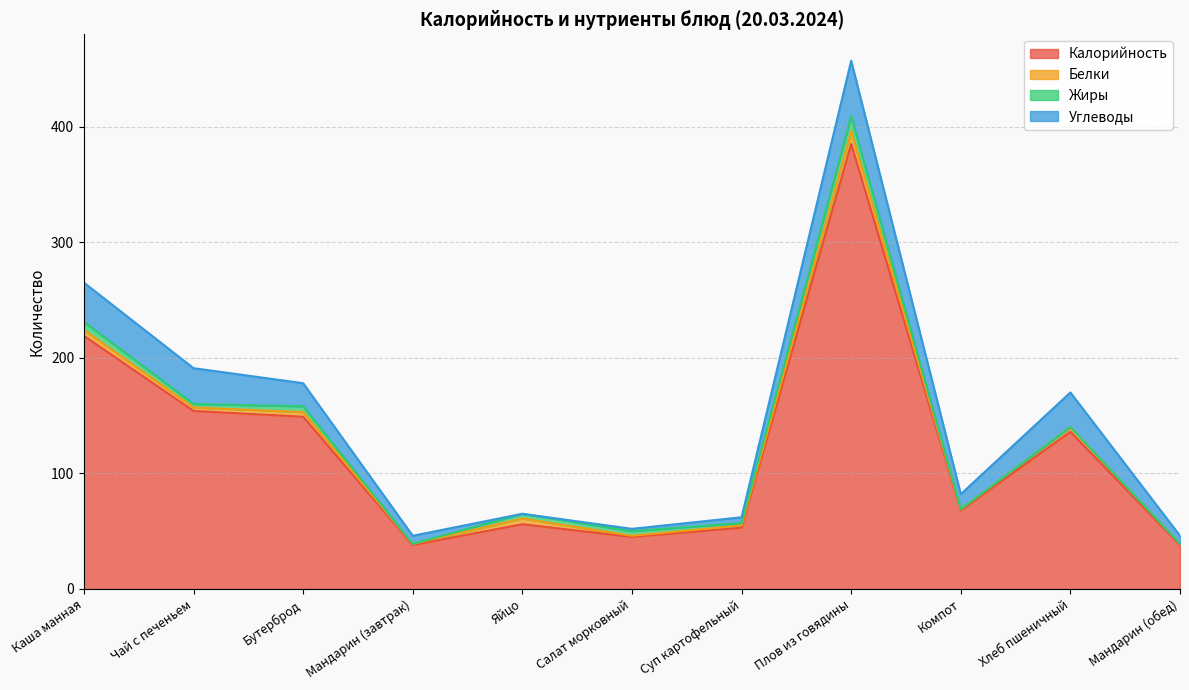

Rank the series at Мандарин (обед) from lowest to highest value.

Жиры, Белки, Углеводы, Калорийность